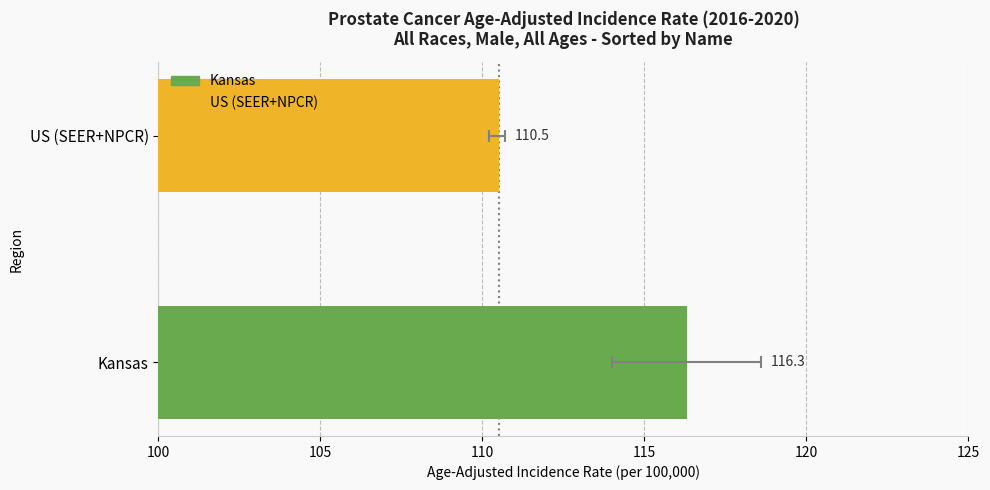

Are the bars horizontal?

Yes